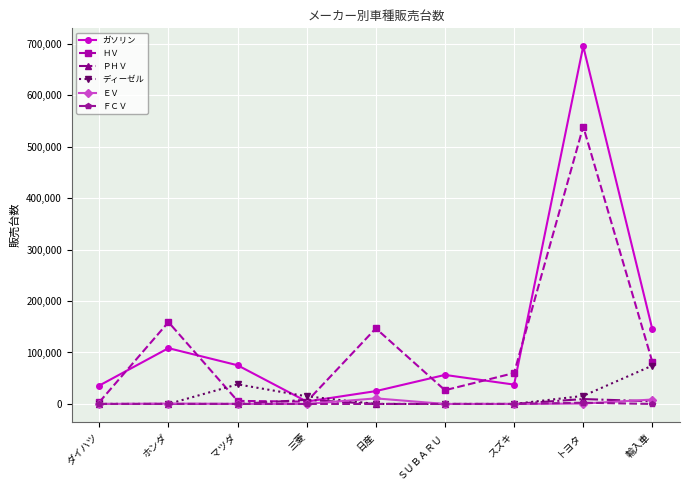

What is the spread (max minus min) of values at ダイハツ?

35785